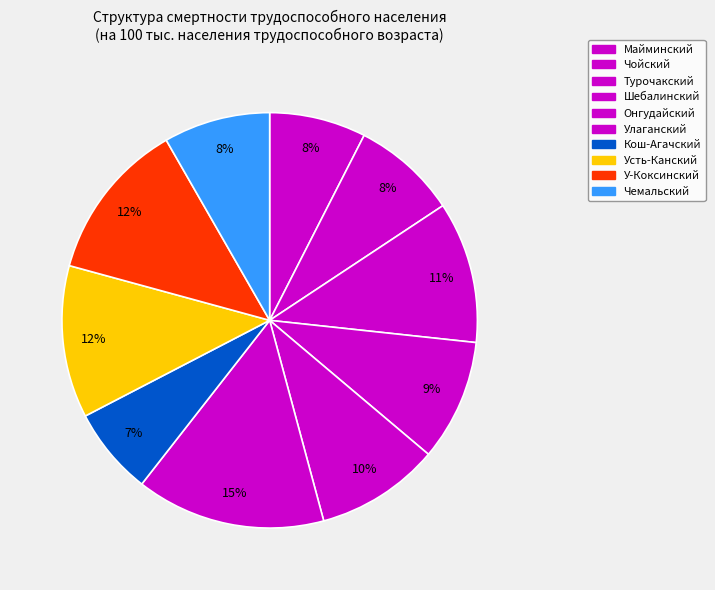

Does Улаганский represent more than half of the total?

No